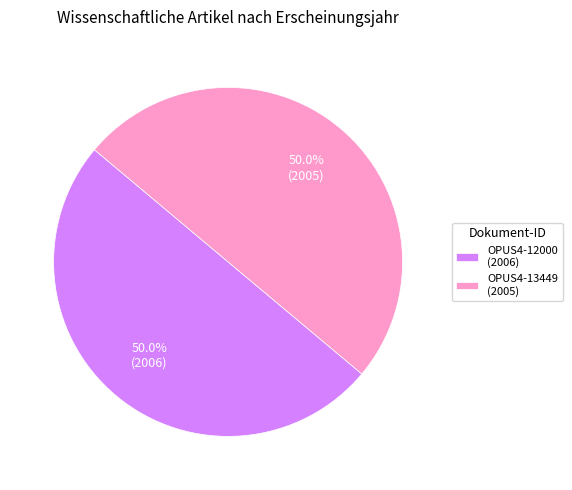

To the nearest percent, what is the combined percentage of OPUS4-12000 and OPUS4-13449?

100%